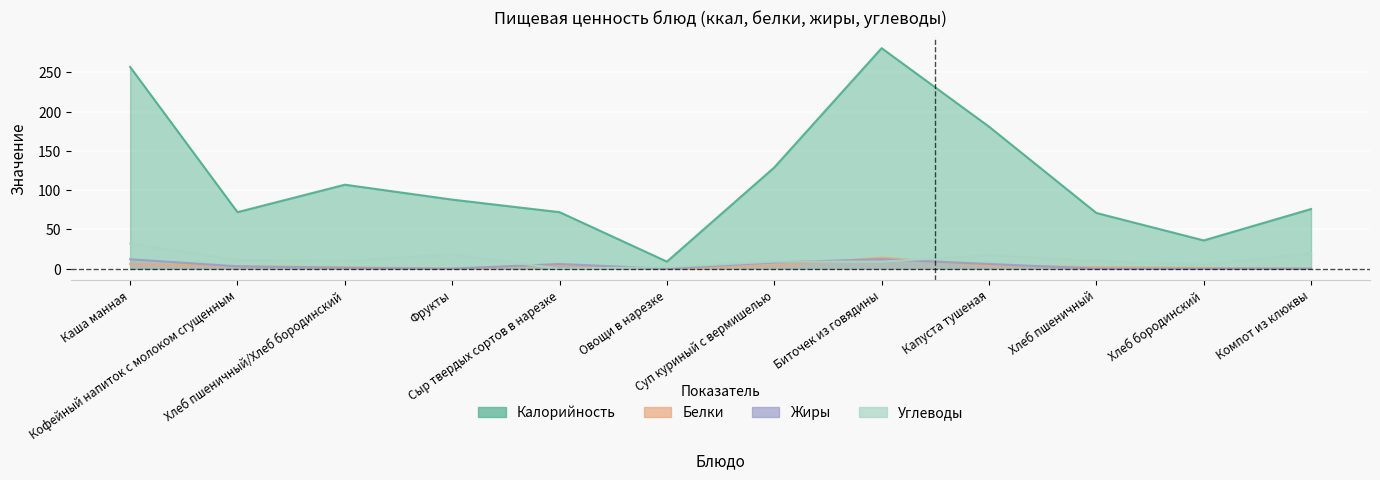

What is the total value across all series at Сыр твердых сортов в нарезке?

83